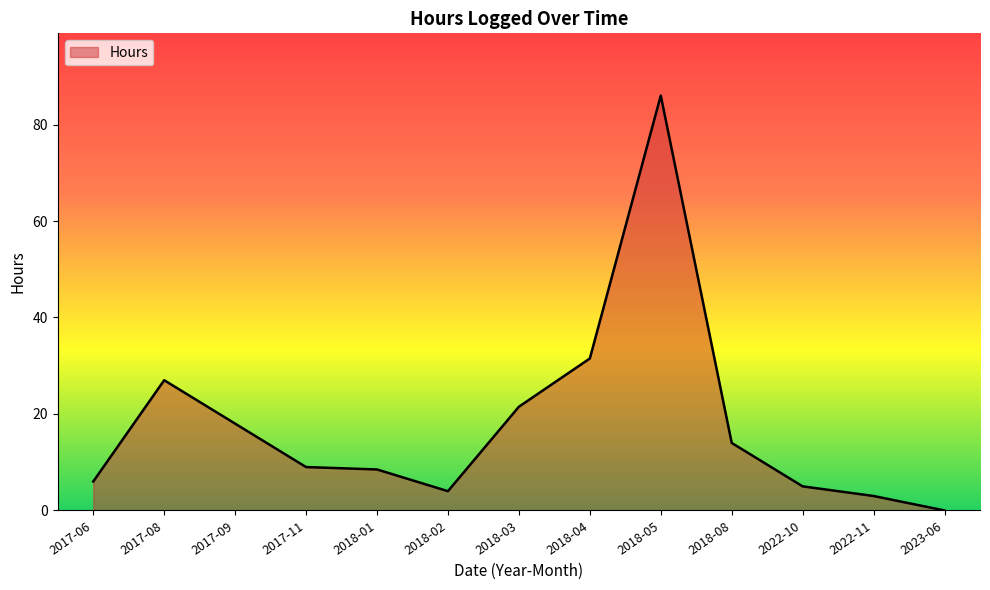

Between 2018-05 and 2018-08, which is larger?

2018-05